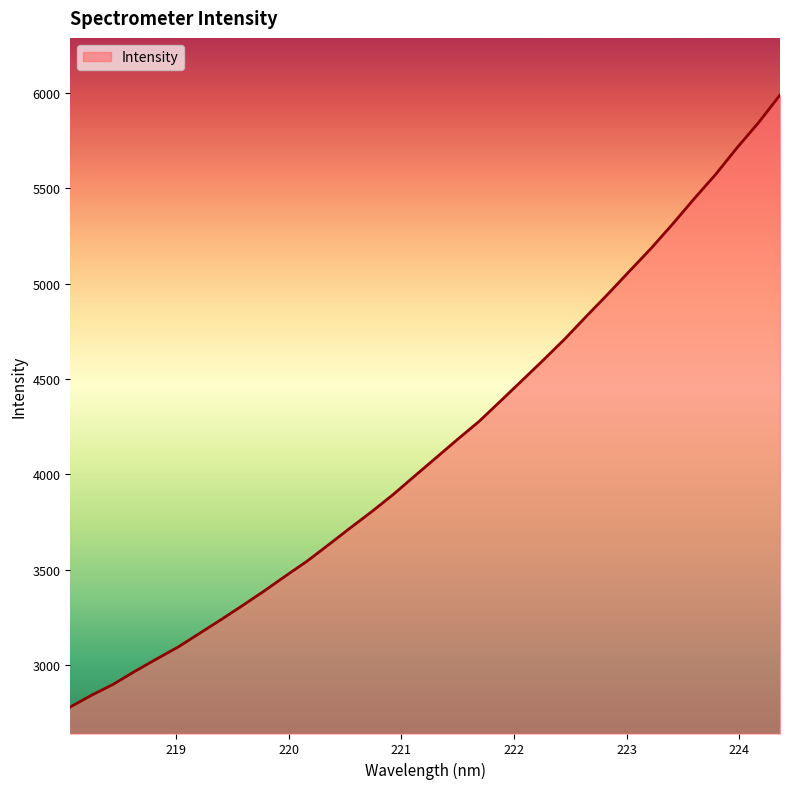

What is the minimum value shown in the chart?

2781.2